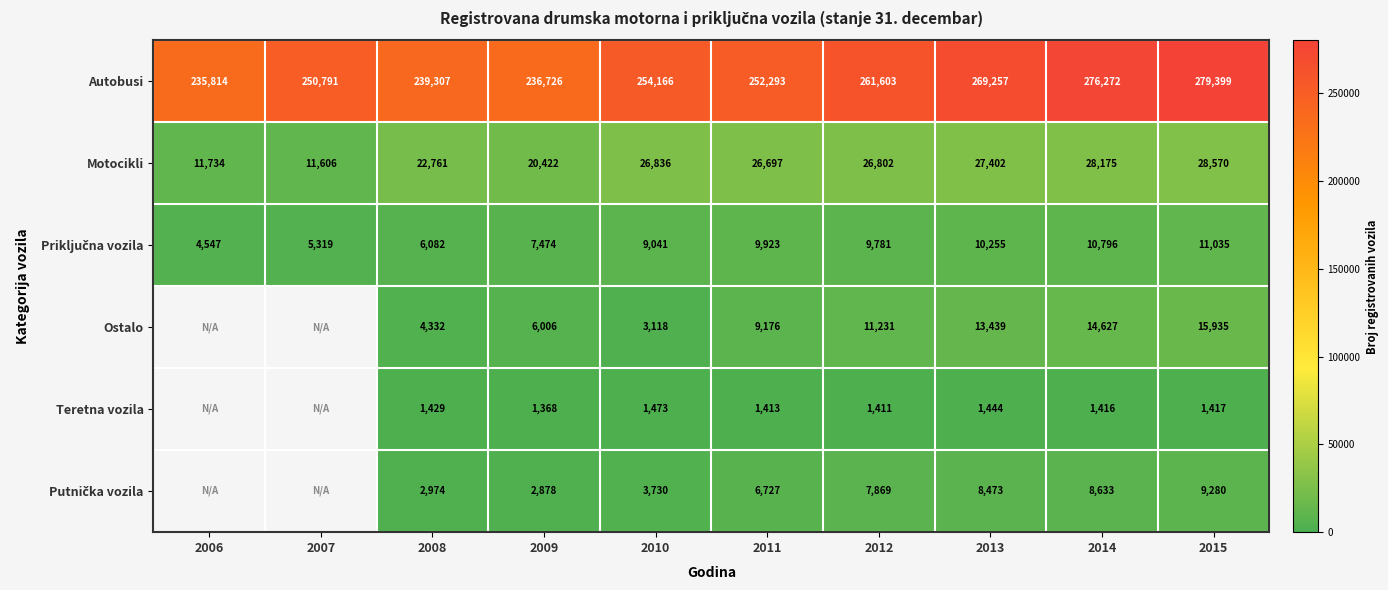

Count the number of categories in the chart.

10